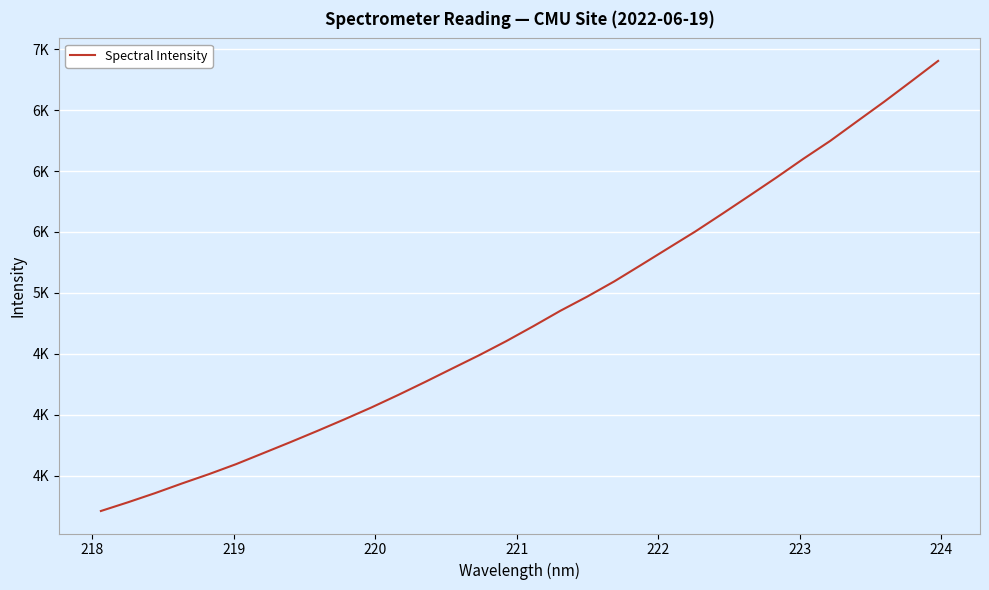

Does the chart have visible grid lines?

Yes